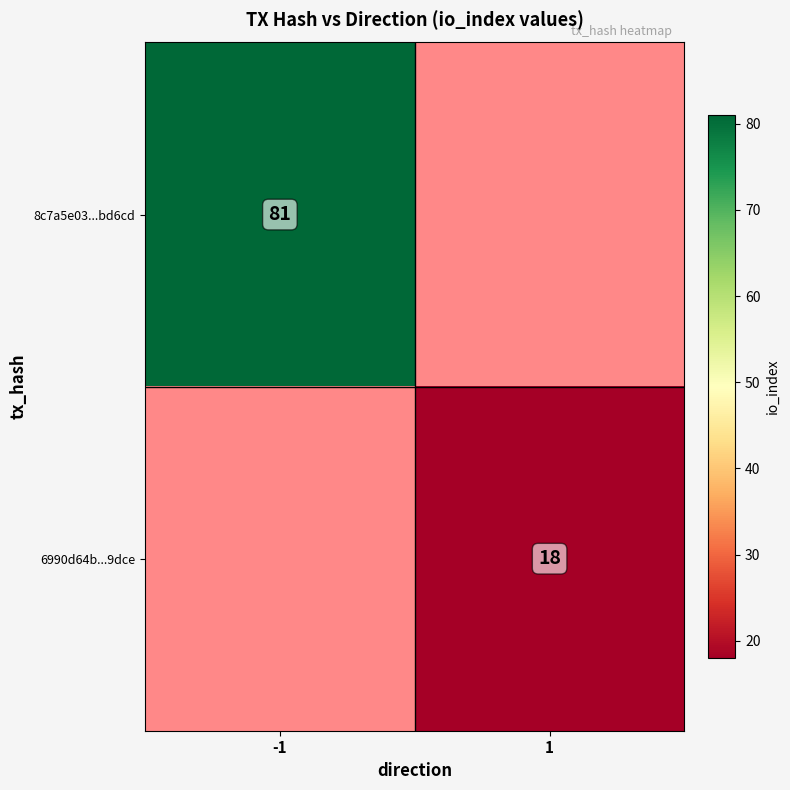

True or false: 6990d64b...9dce has a value of 24 at 1.

False